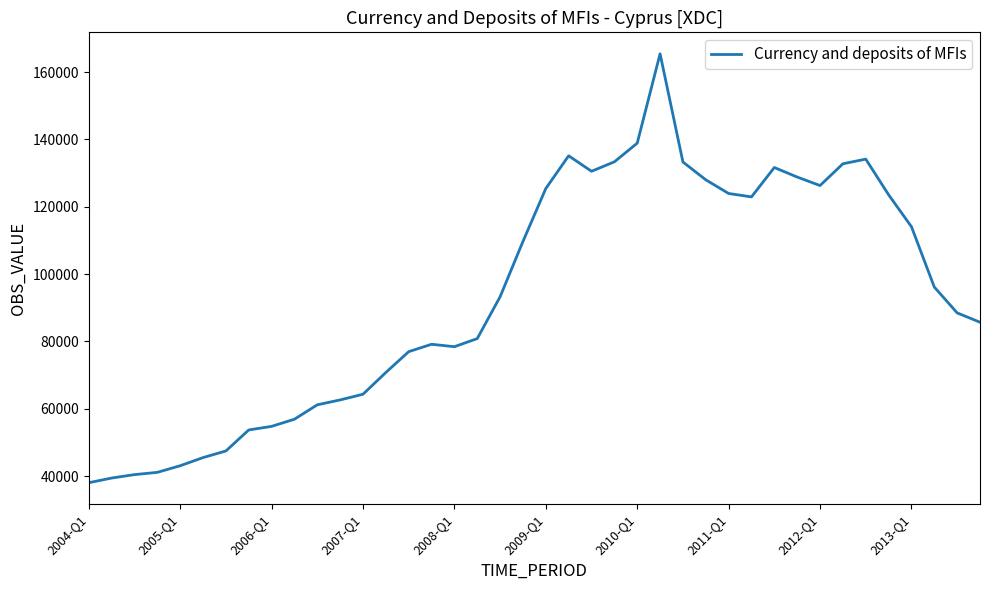

What is the difference between the maximum and minimum values?

127407.8